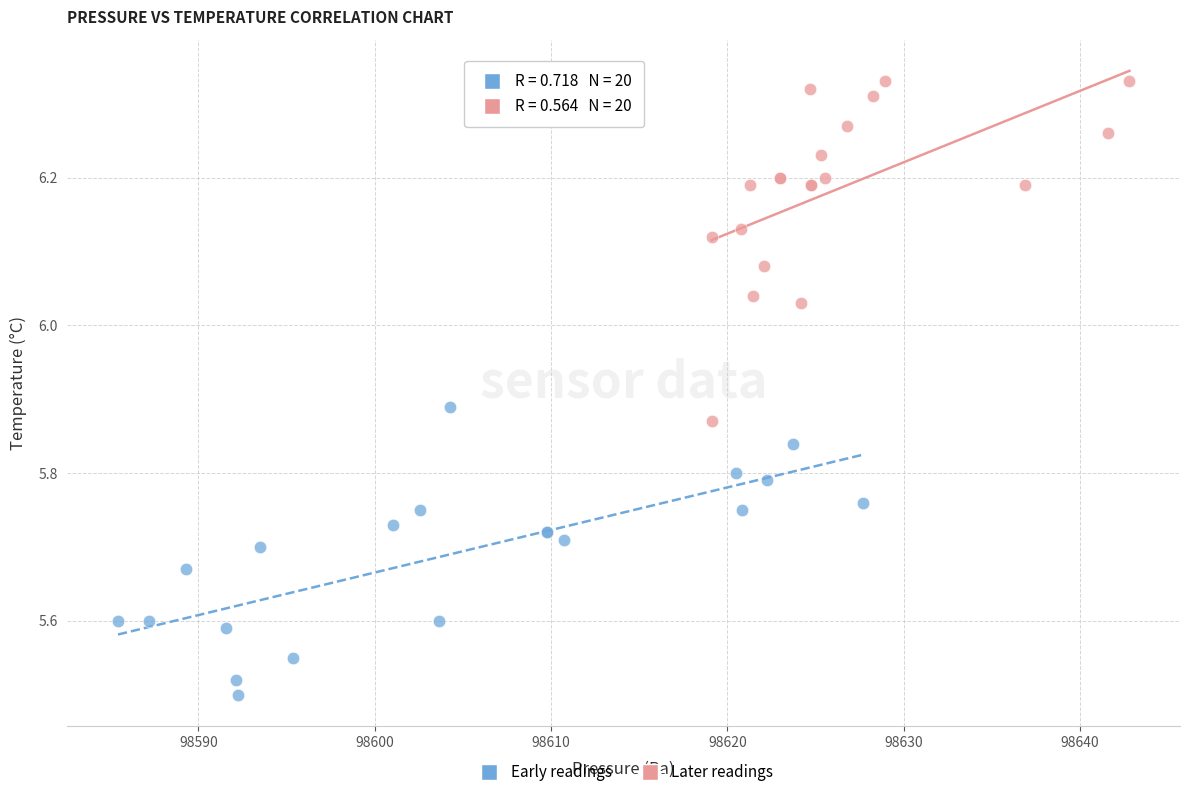

Which series contains the highest Y value?

Later readings